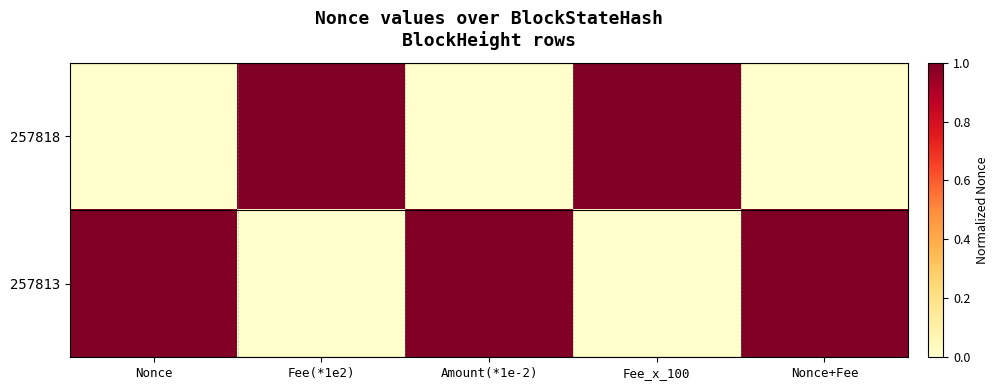

At Nonce, list the series in order from largest to smallest.

257813, 257818